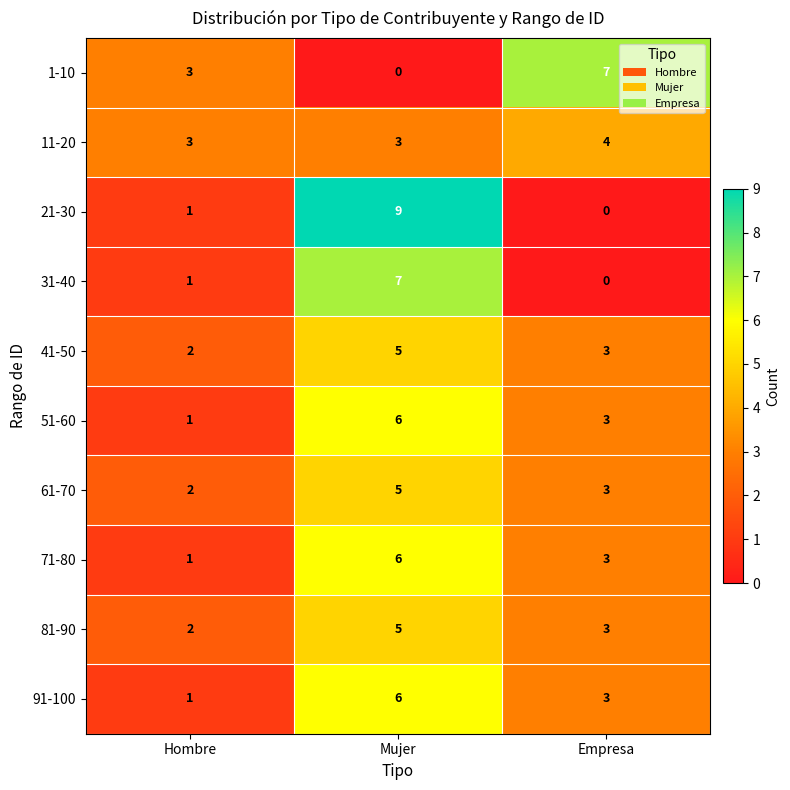

Where does the 41-50 series first go above 3?

Mujer